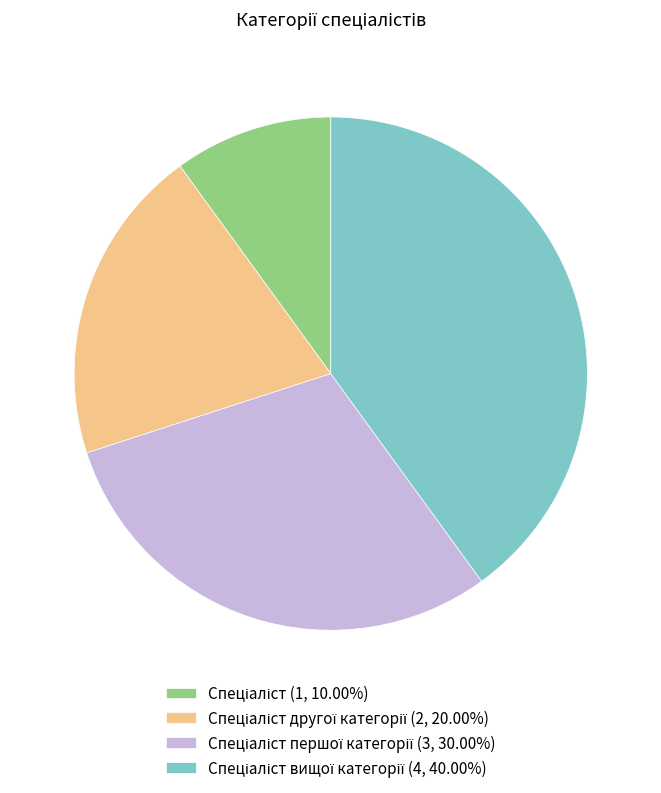

Is there any slice that represents more than half of the pie?

No